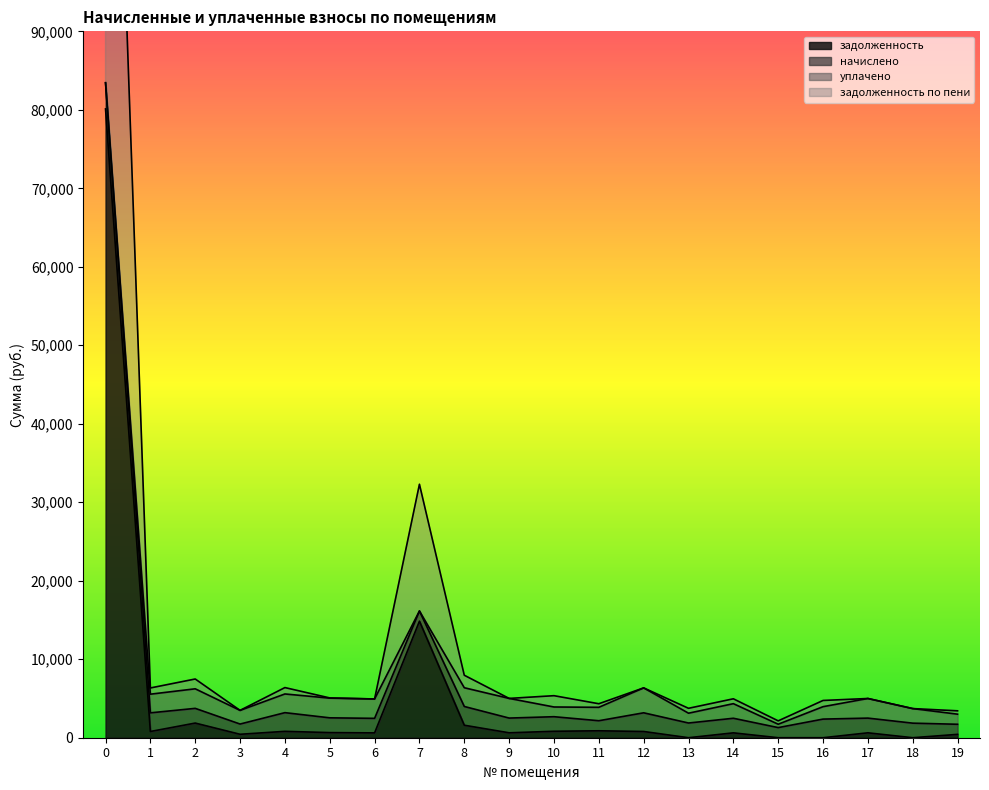

What is the spread (max minus min) of values at 19?

1285.5